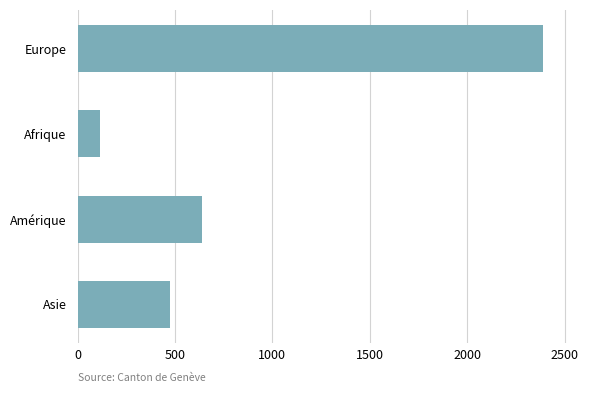

Are the bars grouped side by side (vs. stacked)?

No